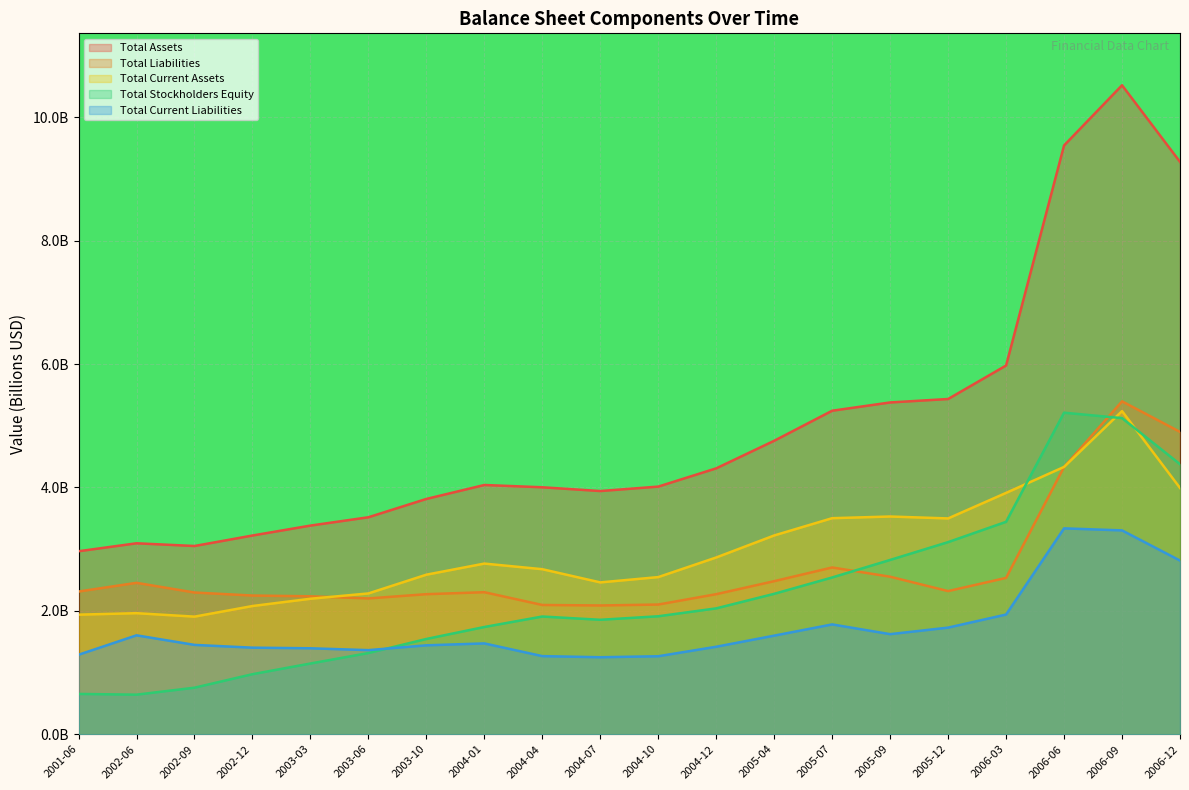

What is the label of the 16th point from the right?

2003-03